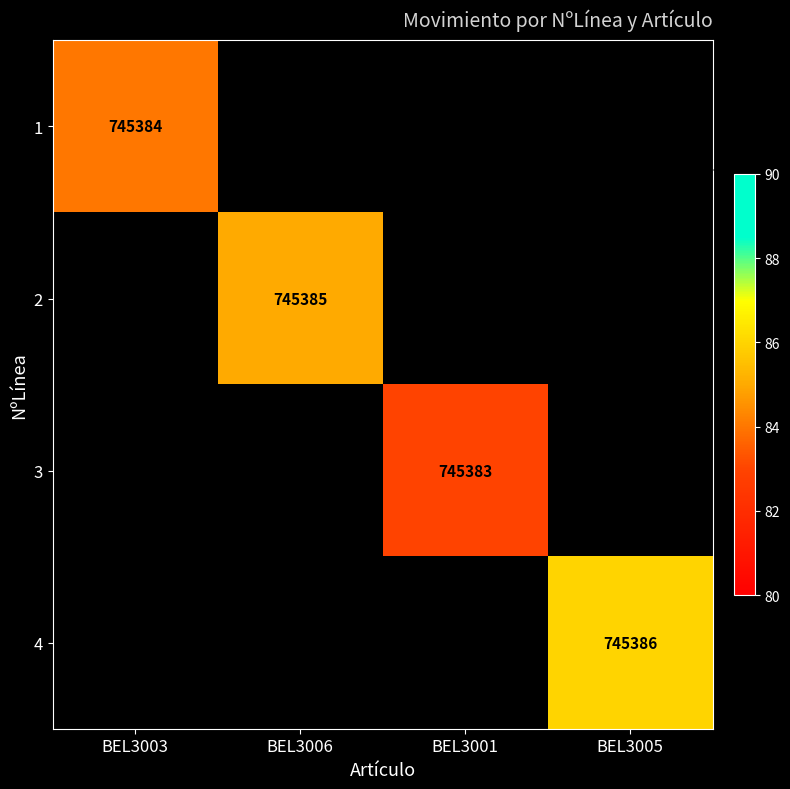

At how many categories does at least one series exceed 745383?

3